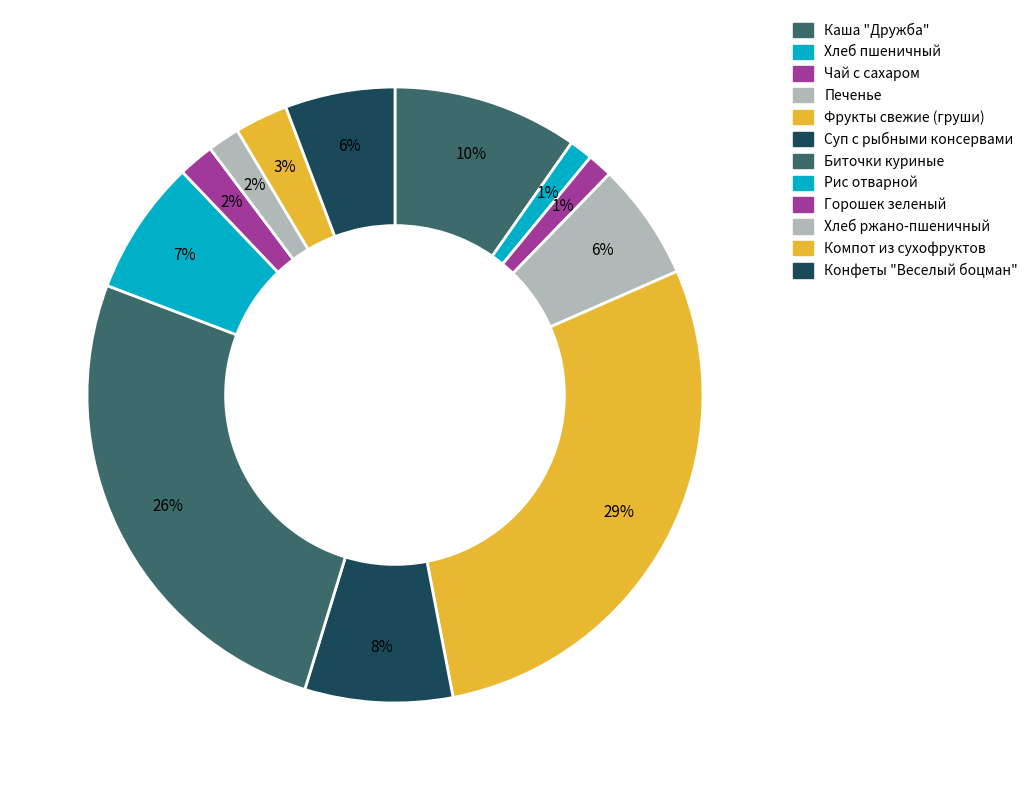

How many slices are in this pie chart?

12